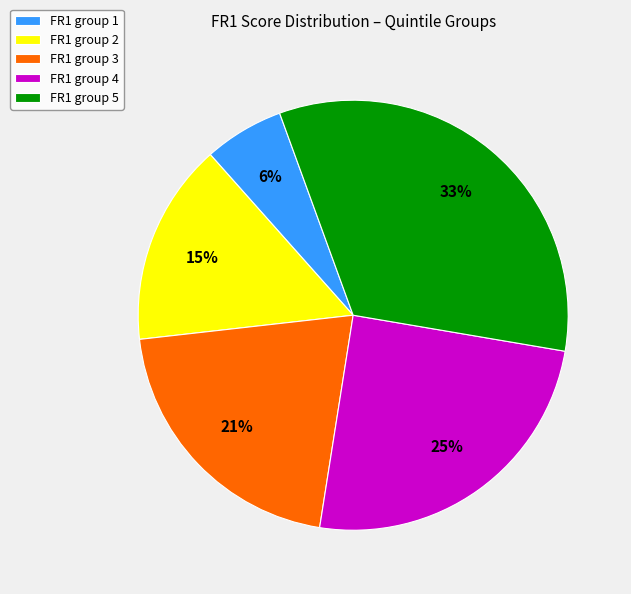

The FR1 group 3 slice represents 21% of the pie. True or false?

True